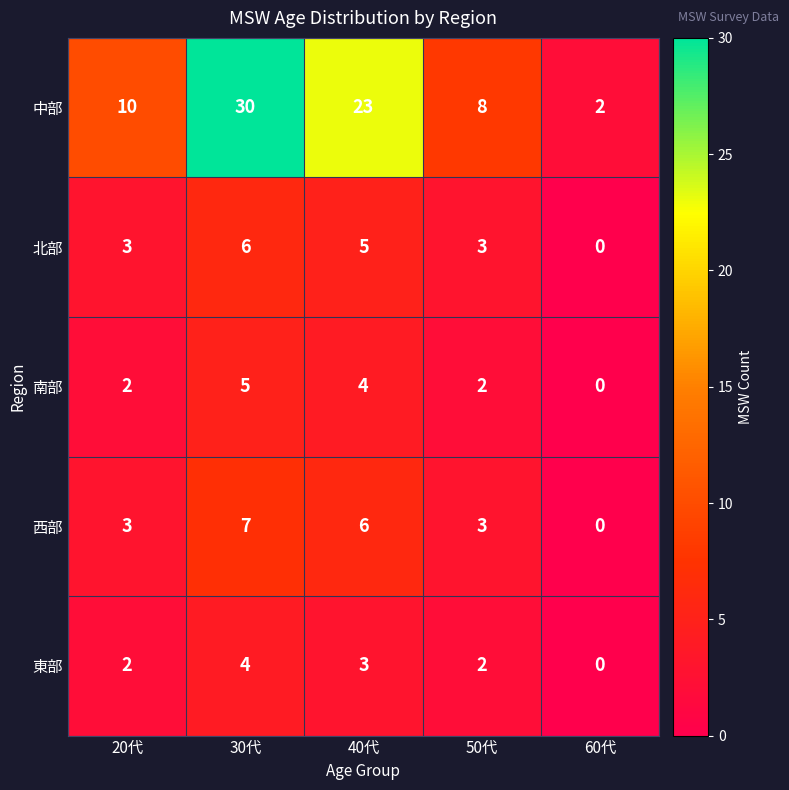

The value of 西部 at 40代 is 6. True or false?

True